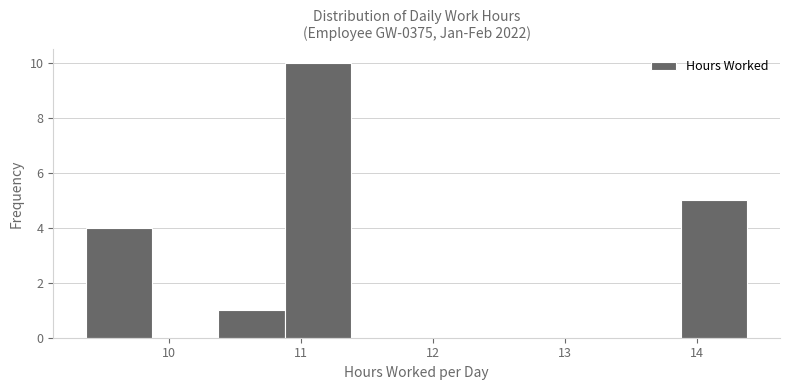

Reading left to right, transcribe this chart: for each bar, give the range it covers on the x-axis and its height. Neither the bar edges nor the heights are printed on the chart, so give them approximately, as read against the axes.

9.4 to 9.9: 4
9.9 to 10.4: 0
10.4 to 10.9: 1
10.9 to 11.4: 10
11.4 to 11.9: 0
11.9 to 12.4: 0
12.4 to 12.9: 0
12.9 to 13.4: 0
13.4 to 13.9: 0
13.9 to 14.4: 5